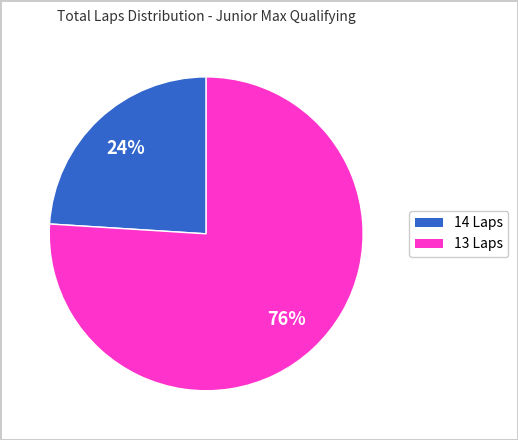

To the nearest percent, what is the average slice percentage?

50%